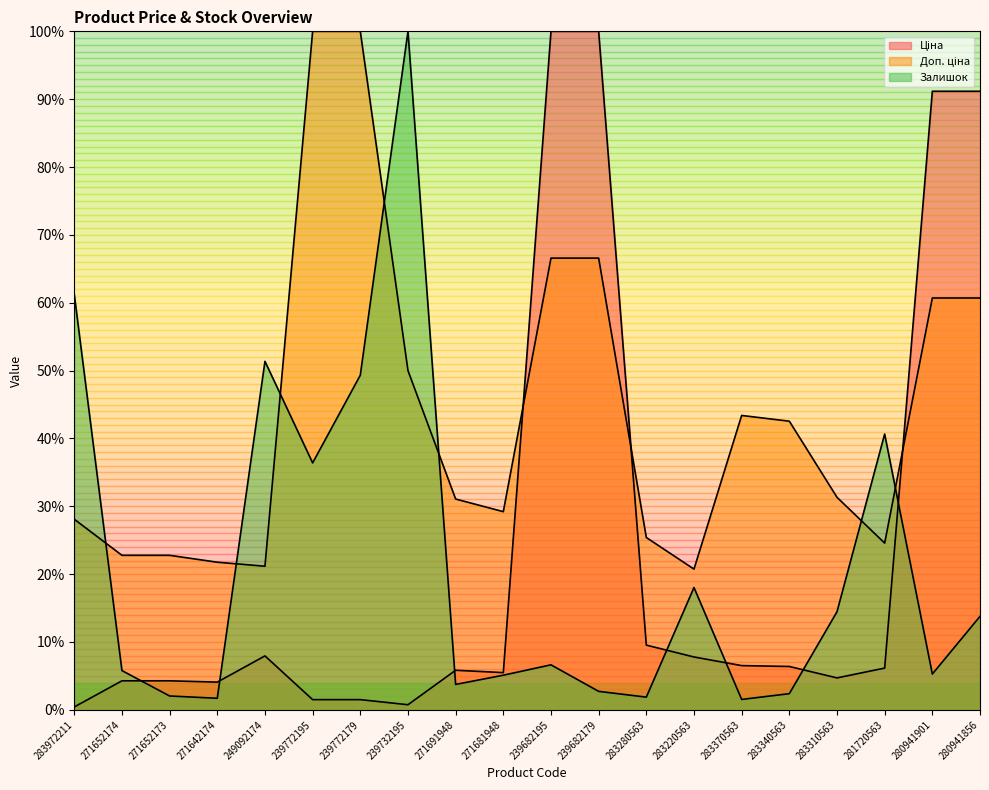

At which category is the sum across all series the highest?

239682195